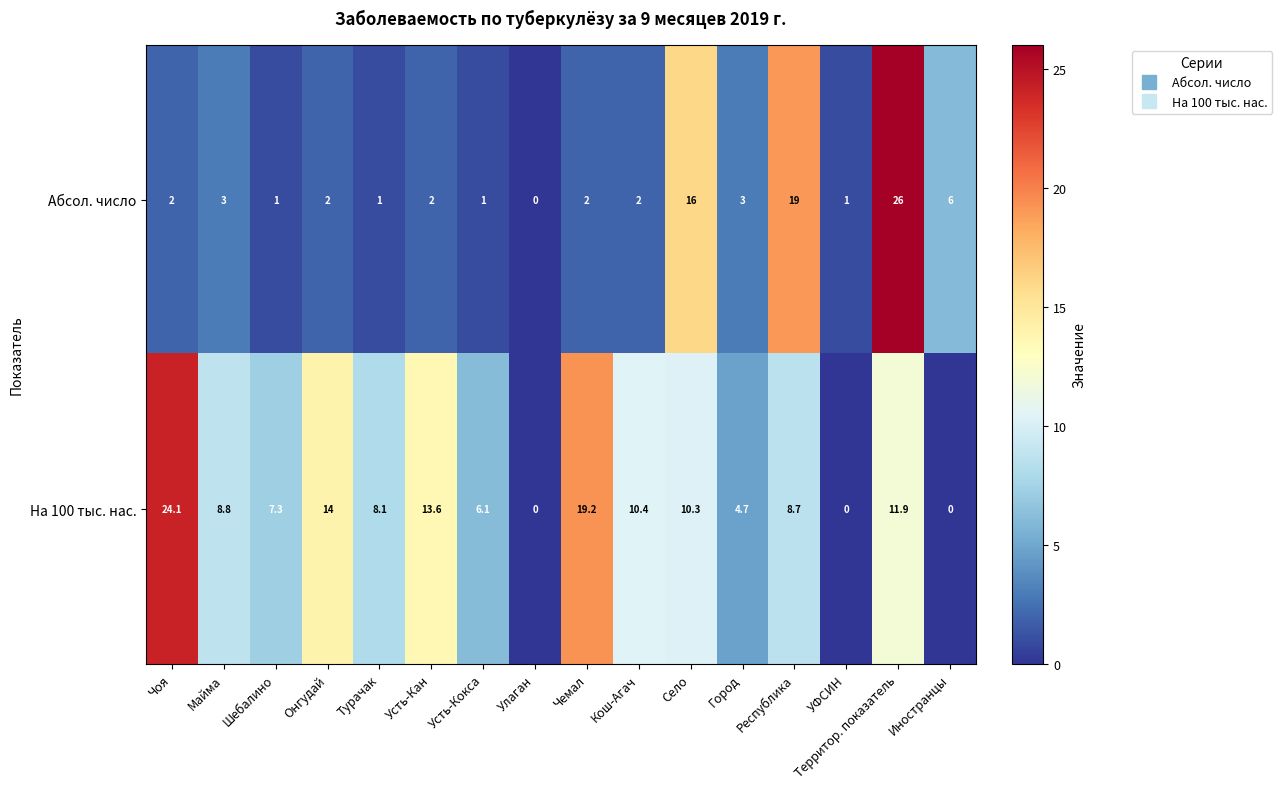

At Иностранцы, list the series in order from smallest to largest.

На 100 тыс. нас., Абсол. число